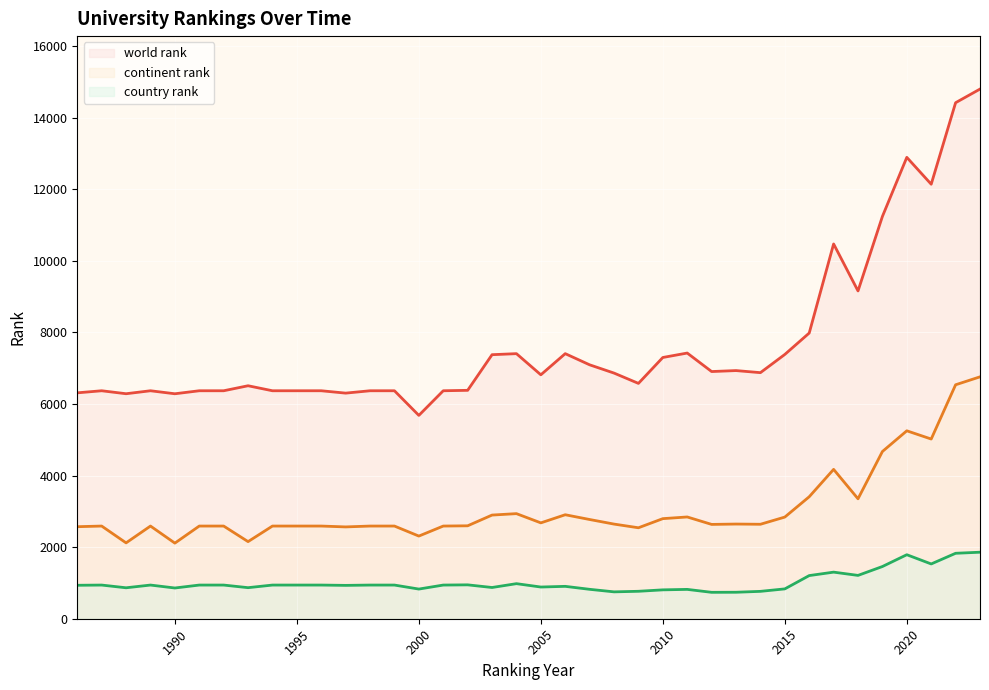

Reading left to right, what are all the values shown in this chart?

world rank (line): 6313	6371	6288	6371	6287	6371	6371	6511	6371	6371	6371	6305	6371	6371	5683	6371	6383	7379	7408	6817	7408	7096	6865	6577	7301	7425	6908	6935	6877	7386	7984	10474	9161	11243	12894	12143	14421	14802
continent rank (line): 2572	2590	2120	2590	2113	2590	2590	2155	2590	2590	2590	2566	2590	2590	2310	2590	2597	2897	2937	2679	2906	2773	2645	2542	2797	2844	2636	2646	2640	2841	3409	4174	3352	4673	5252	5022	6538	6760
country rank (line): 935	941	865	941	859	941	941	868	941	941	941	932	941	941	829	941	947	873	980	886	905	822	751	767	807	820	738	740	765	834	1206	1302	1211	1459	1789	1531	1829	1859